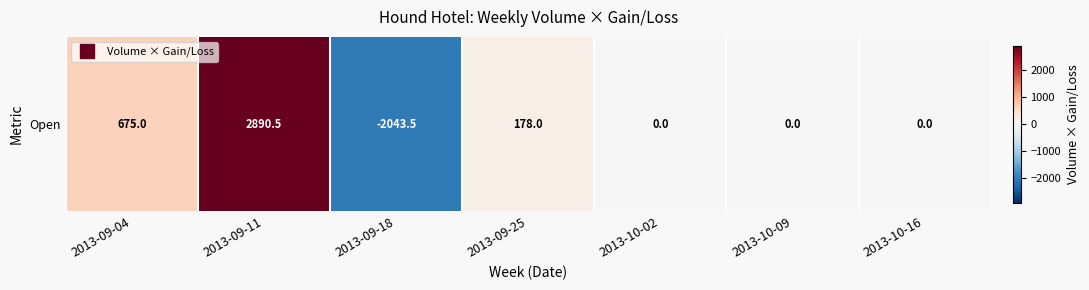

Rank the categories by value from highest to lowest.

2013-09-11, 2013-09-04, 2013-09-25, 2013-10-02, 2013-10-09, 2013-10-16, 2013-09-18